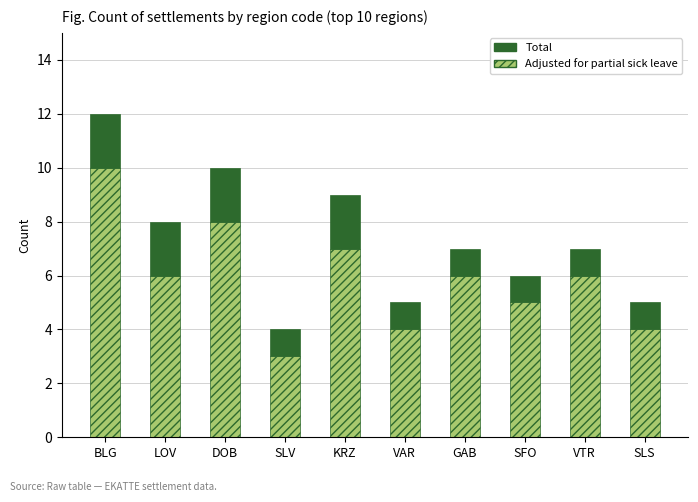

Reading left to right, what are the values for Adjusted for partial sick leave?

BLG=10	LOV=6	DOB=8	SLV=3	KRZ=7	VAR=4	GAB=6	SFO=5	VTR=6	SLS=4